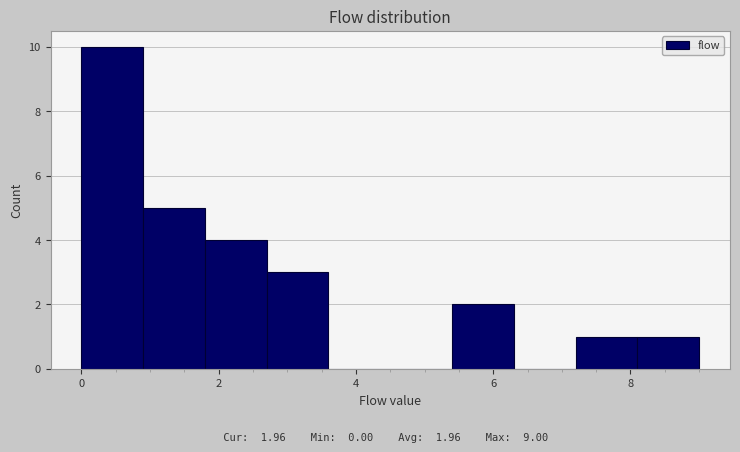

Which range on the x-axis has the tallest bar?

0.0 to 0.9